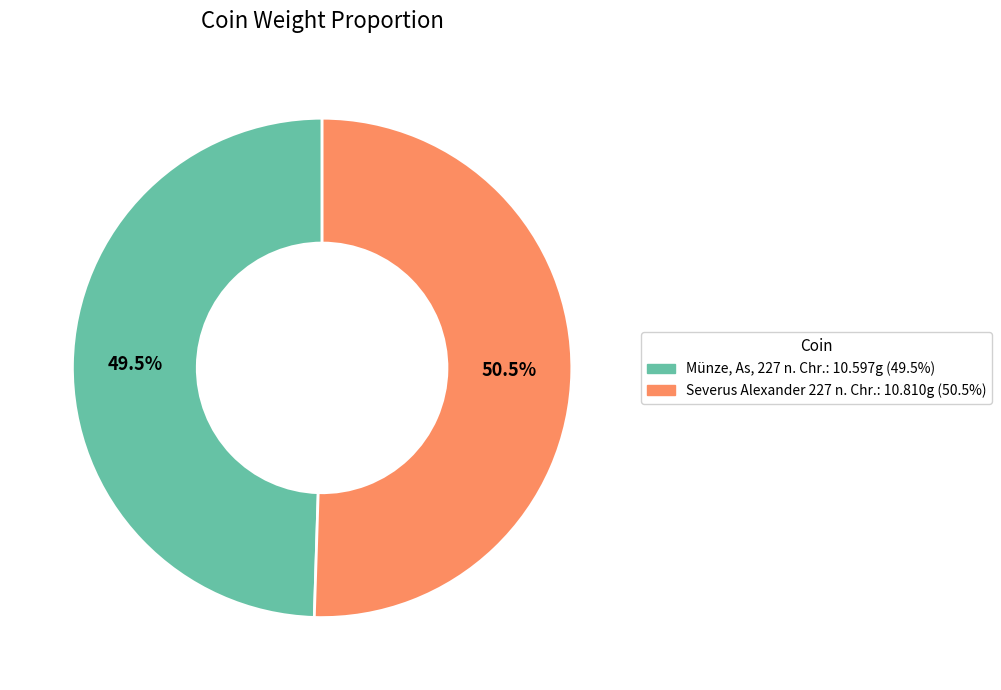

True or false: Münze, As, 227 n. Chr. accounts for 61% of the total.

False